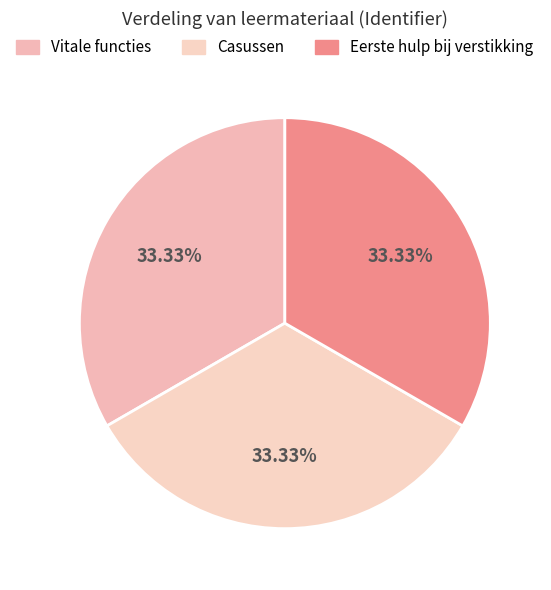

Count the number of slices in the pie.

3